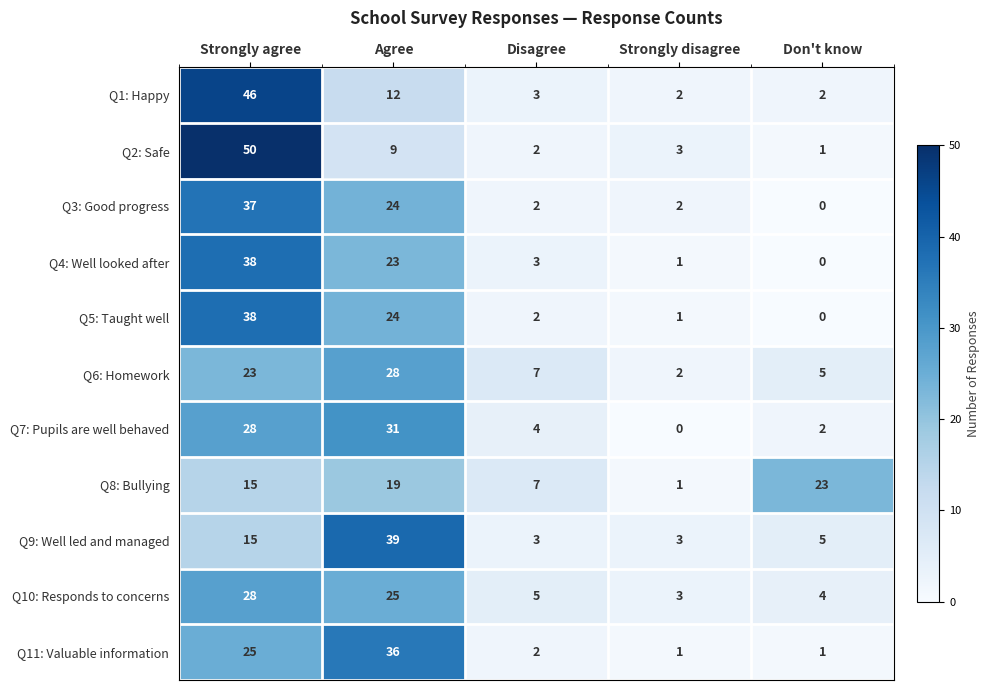

At which label is Q11: Valuable information closest to 18?

Strongly agree